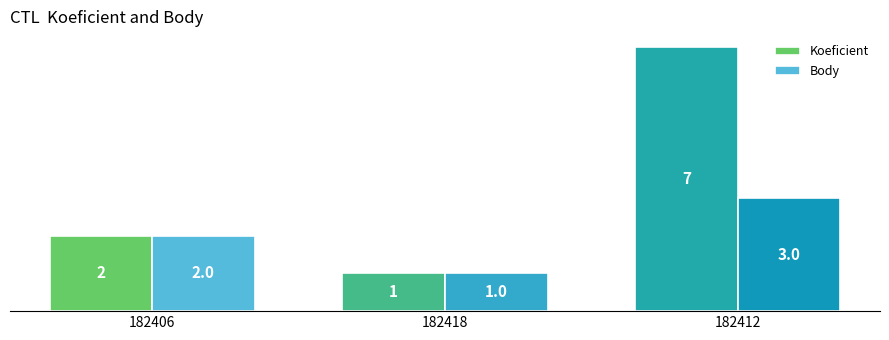

The Body series shows 3 at 182412. True or false?

True